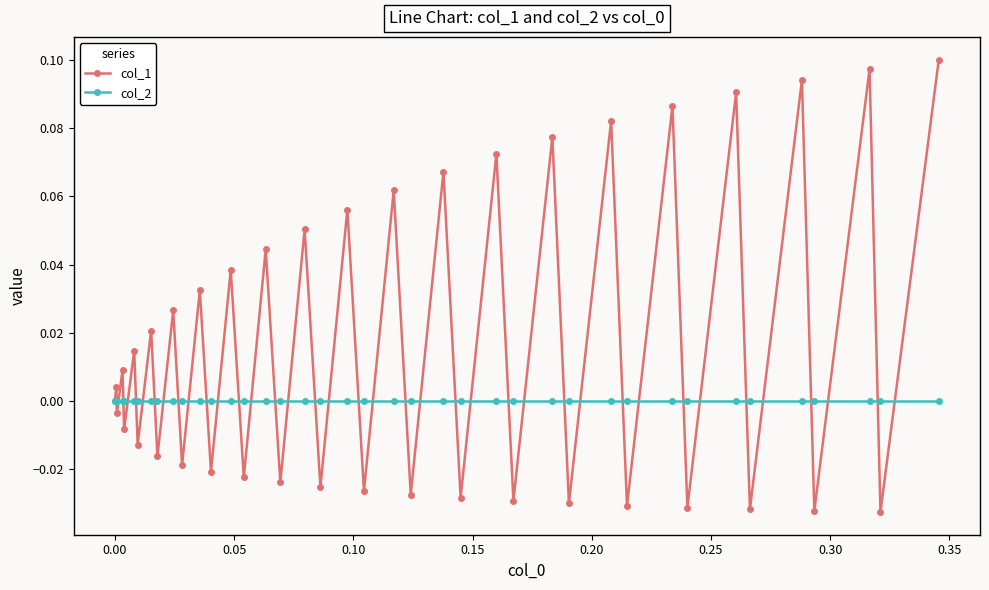

Rank the series by their maximum value, from highest to lowest.

col_1, col_2